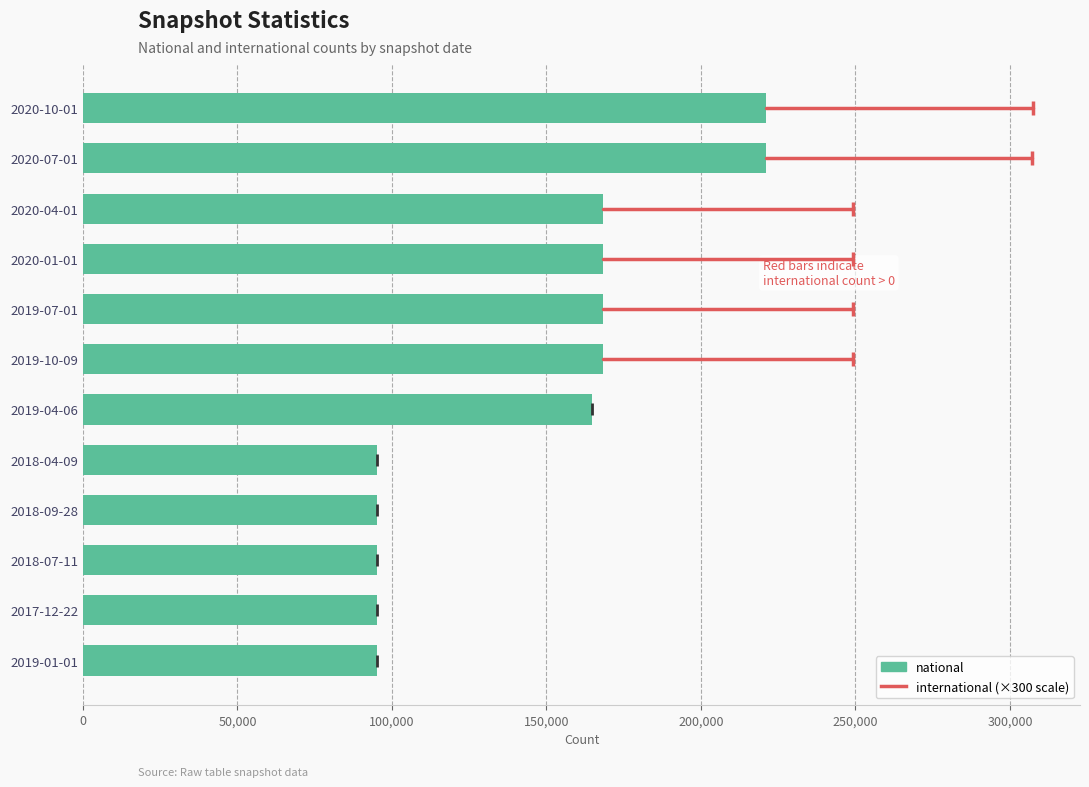

Is it true that the value at 2018-07-11 is 168770?

False